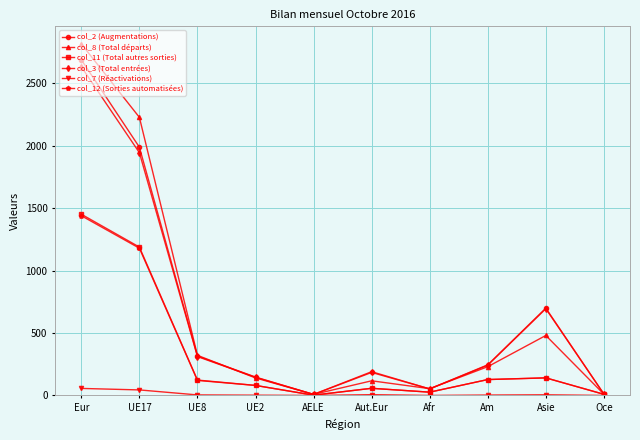

What is the difference between the col_11 (Total autres sorties) values at Aut.Eur and UE8?

66